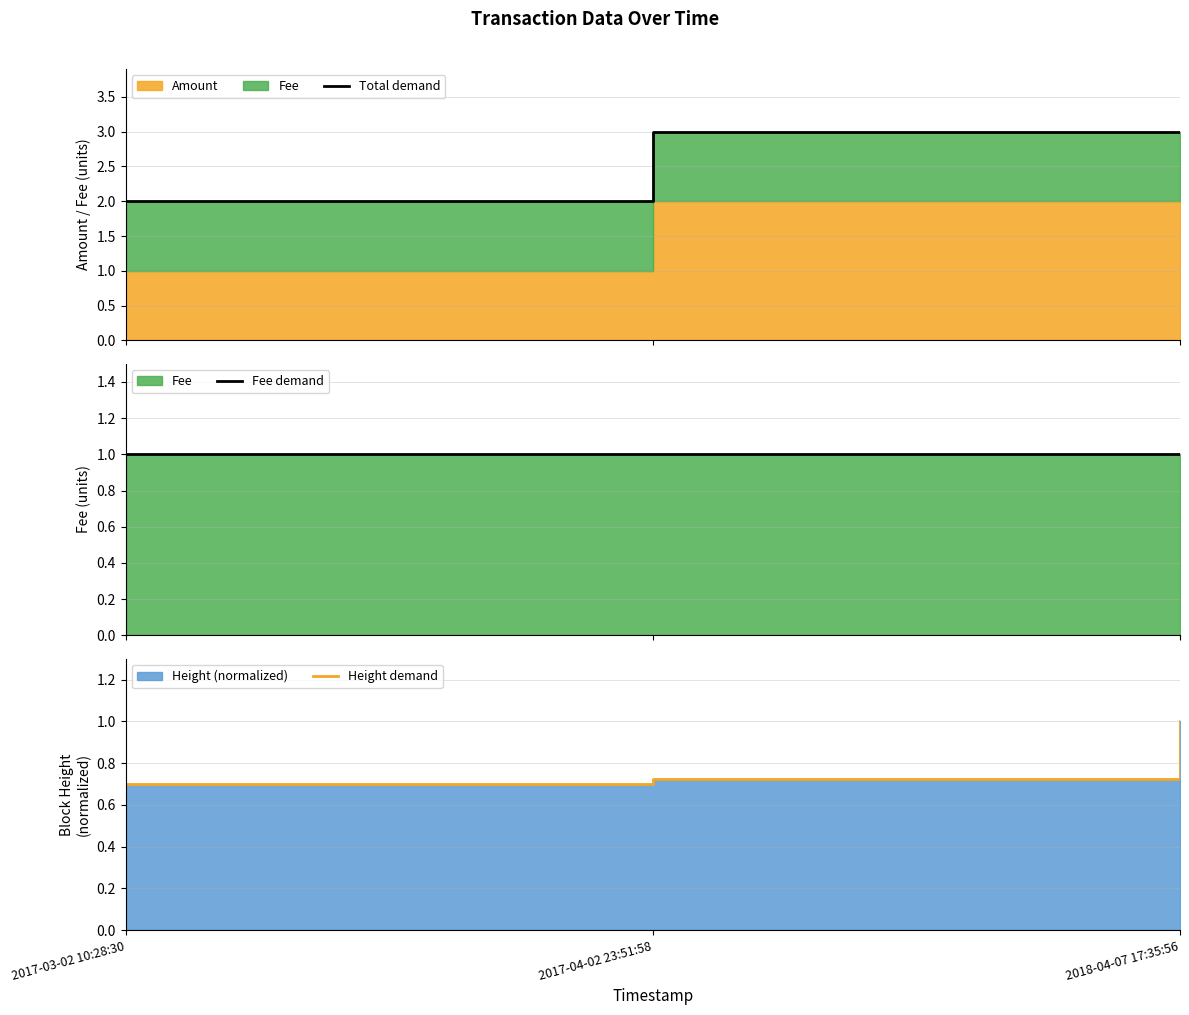

Reading left to right, transcribe all the data shown in this chart.

Total demand: 2.0	3.0	3.0
Fee demand: 1.0	1.0	1.0
Height demand: 0.7	0.7	1.0